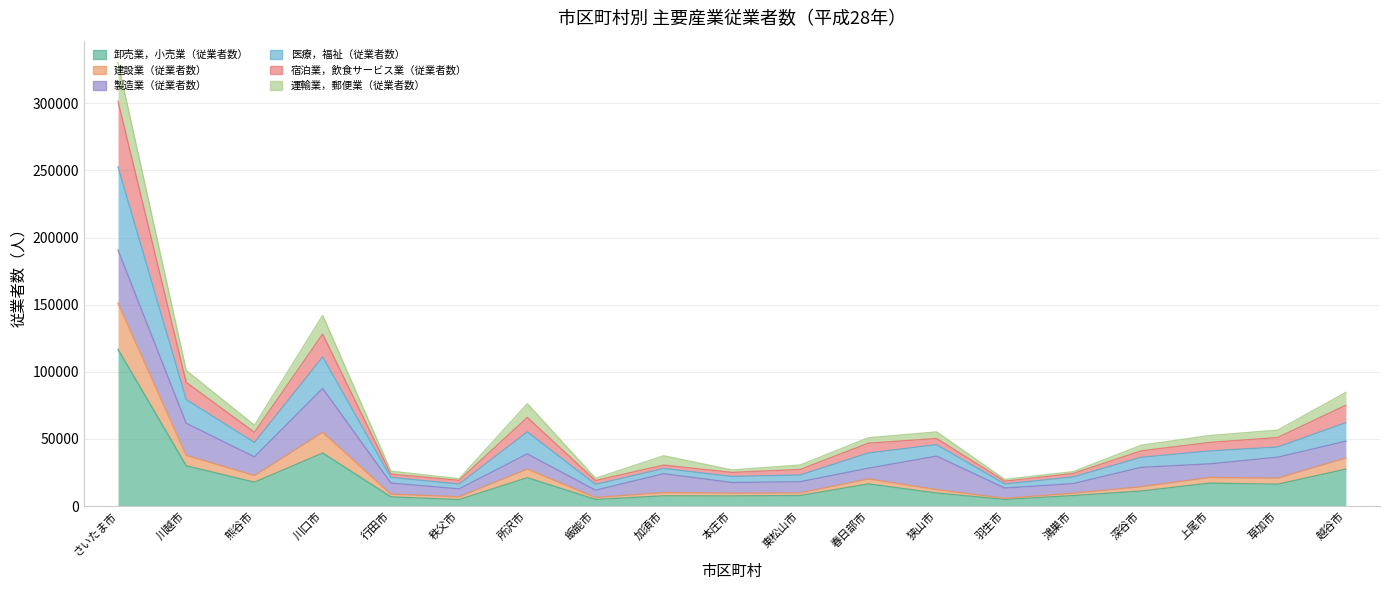

True or false: 卸売業，小売業（従業者数） and 建設業（従業者数） cross at least once.

False